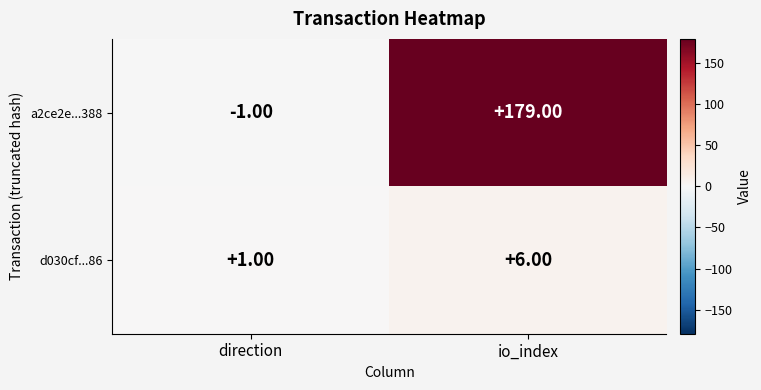

At direction, list the series in order from smallest to largest.

a2ce2e...388, d030cf...86